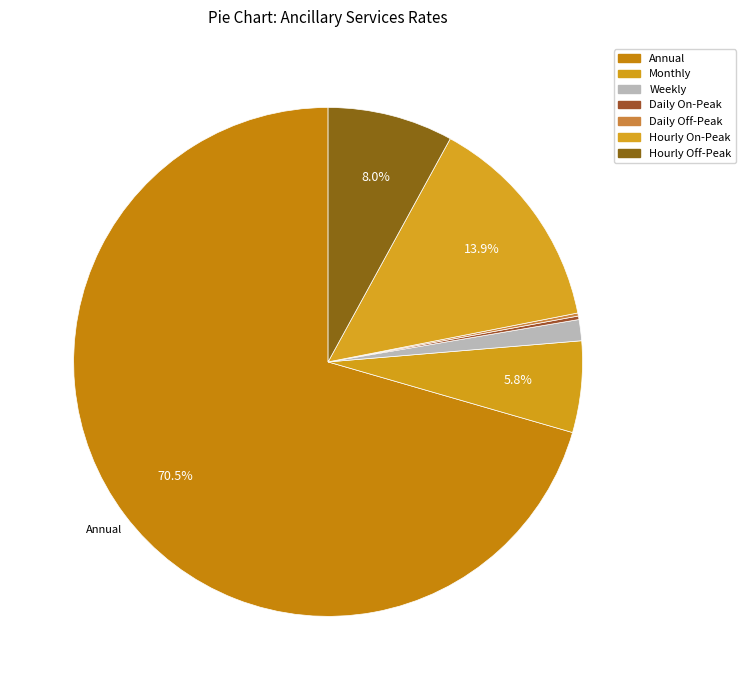

What percentage do Weekly and Annual together represent?

71.9%